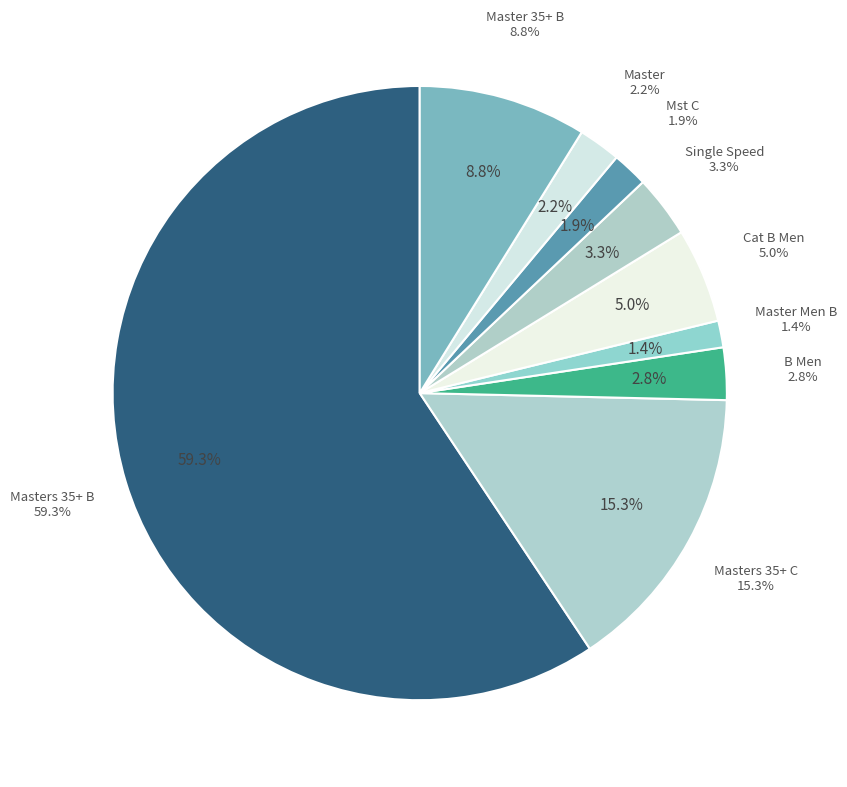

Count the number of slices in the pie.

8